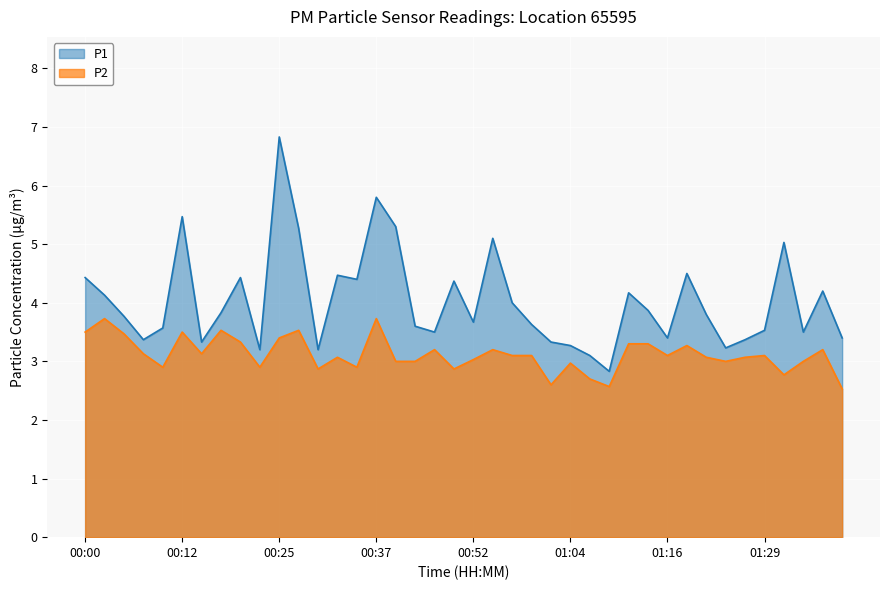

At how many categories does at least one series exceed 2?

40